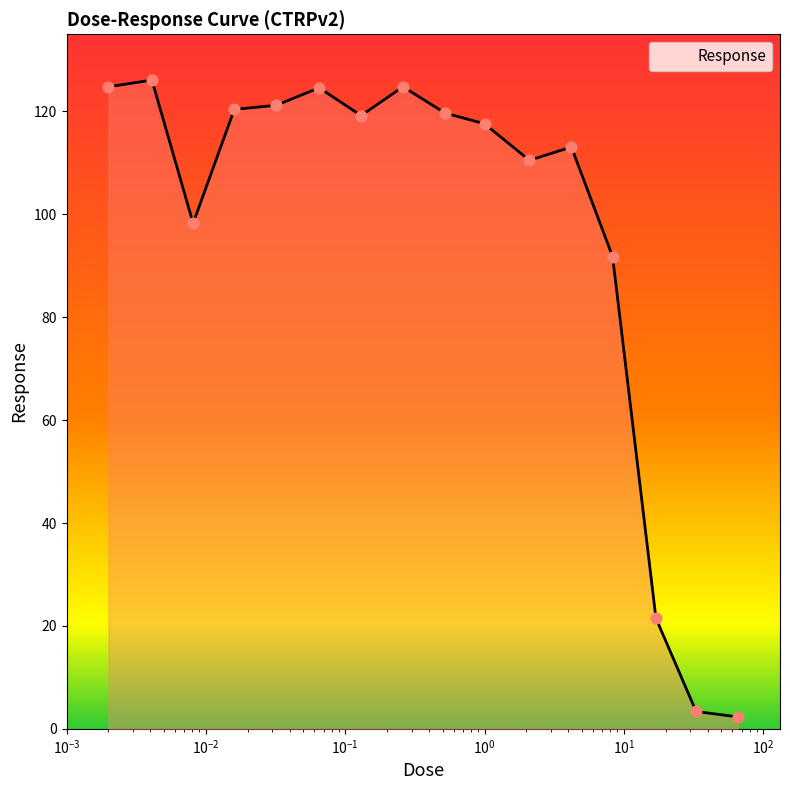

What is the greatest value displayed?

126.1